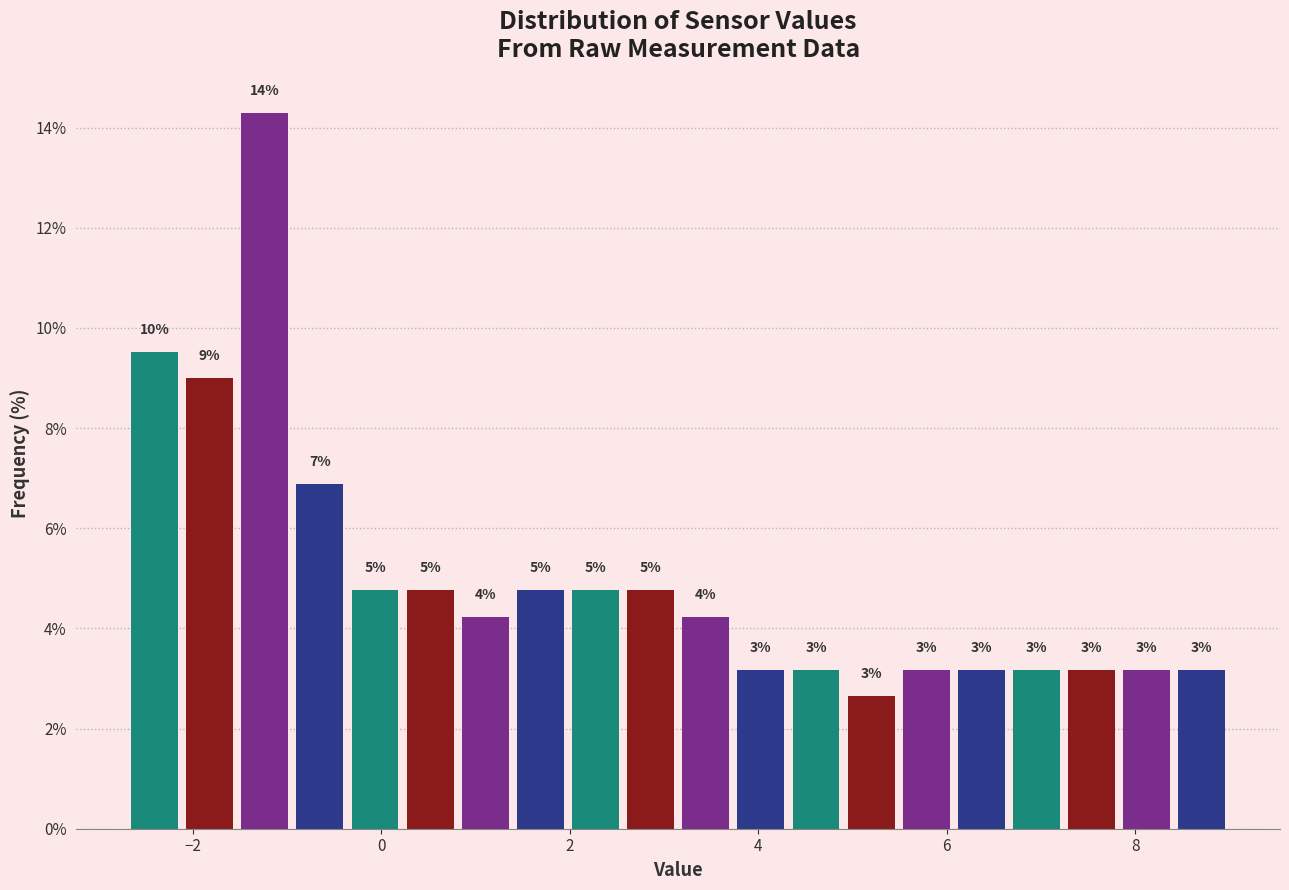

Read against the x-axis, roughly where is the centre of the tallest bar?

-1.2